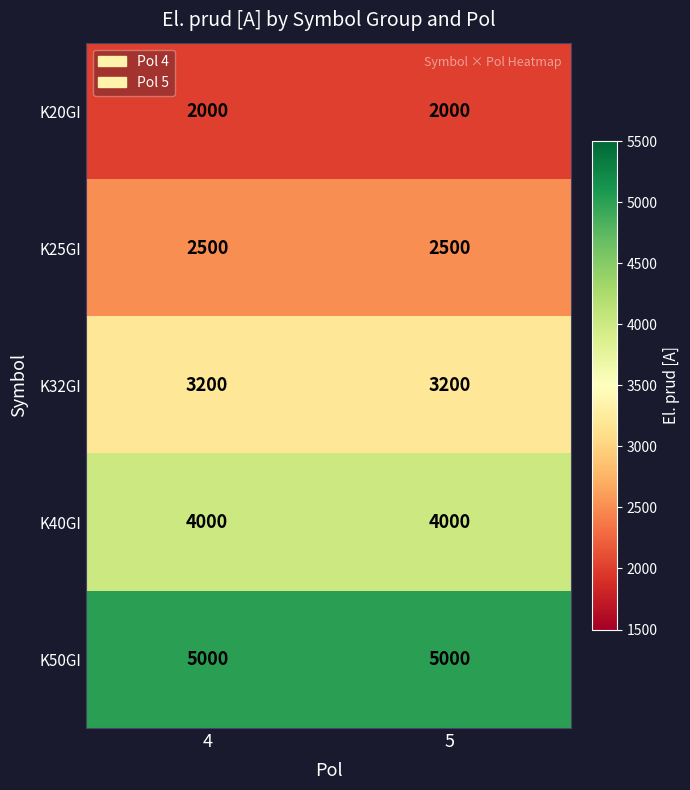

Reading left to right, list all the values displayed in this chart.

K20GI: 2000	2000
K25GI: 2500	2500
K32GI: 3200	3200
K40GI: 4000	4000
K50GI: 5000	5000